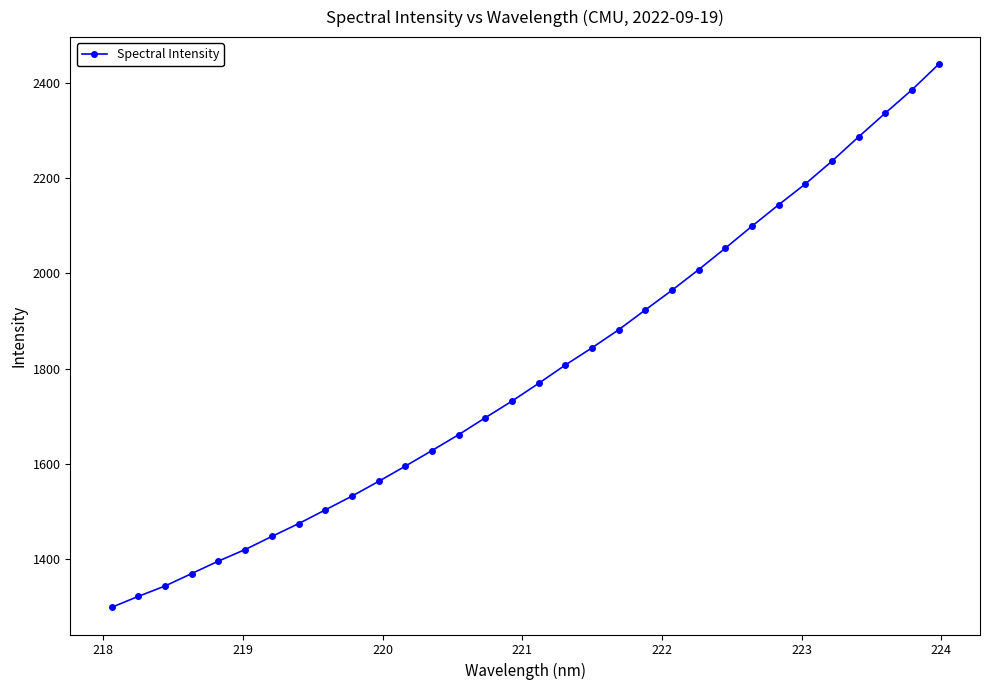

What is the difference between the maximum and minimum values?

1140.8